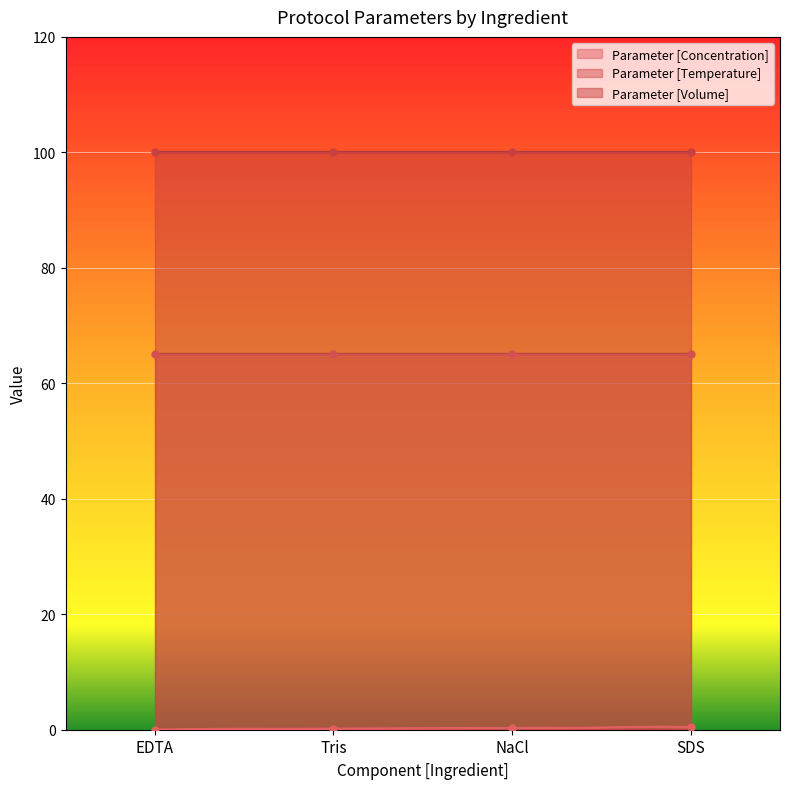

Rank the series by their maximum value, from lowest to highest.

Parameter [Concentration], Parameter [Temperature], Parameter [Volume]